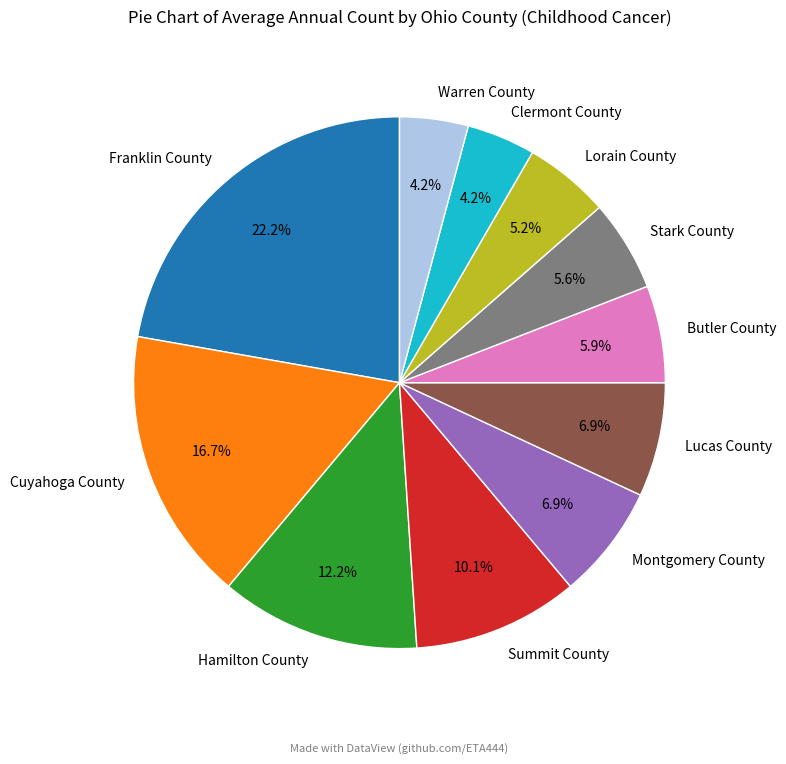

Which has a higher value, Lorain County or Lucas County?

Lucas County